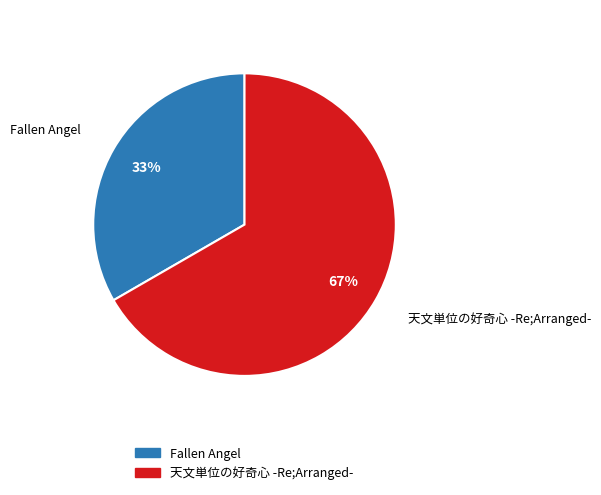

Does 天文単位の好奇心 -Re;Arranged- represent more than half of the total?

Yes